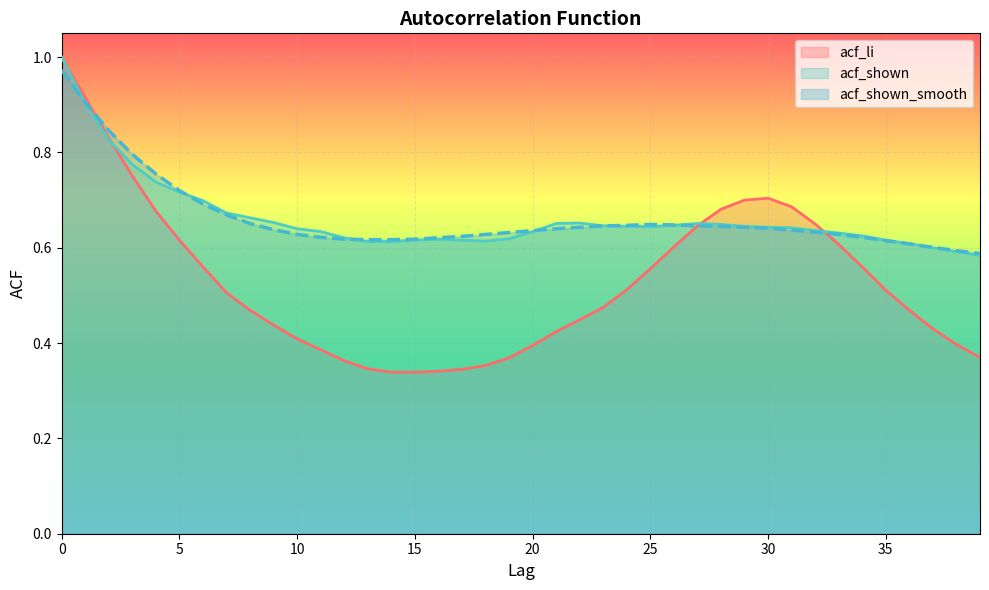

Does the chart display data point markers on the line(s)?

No